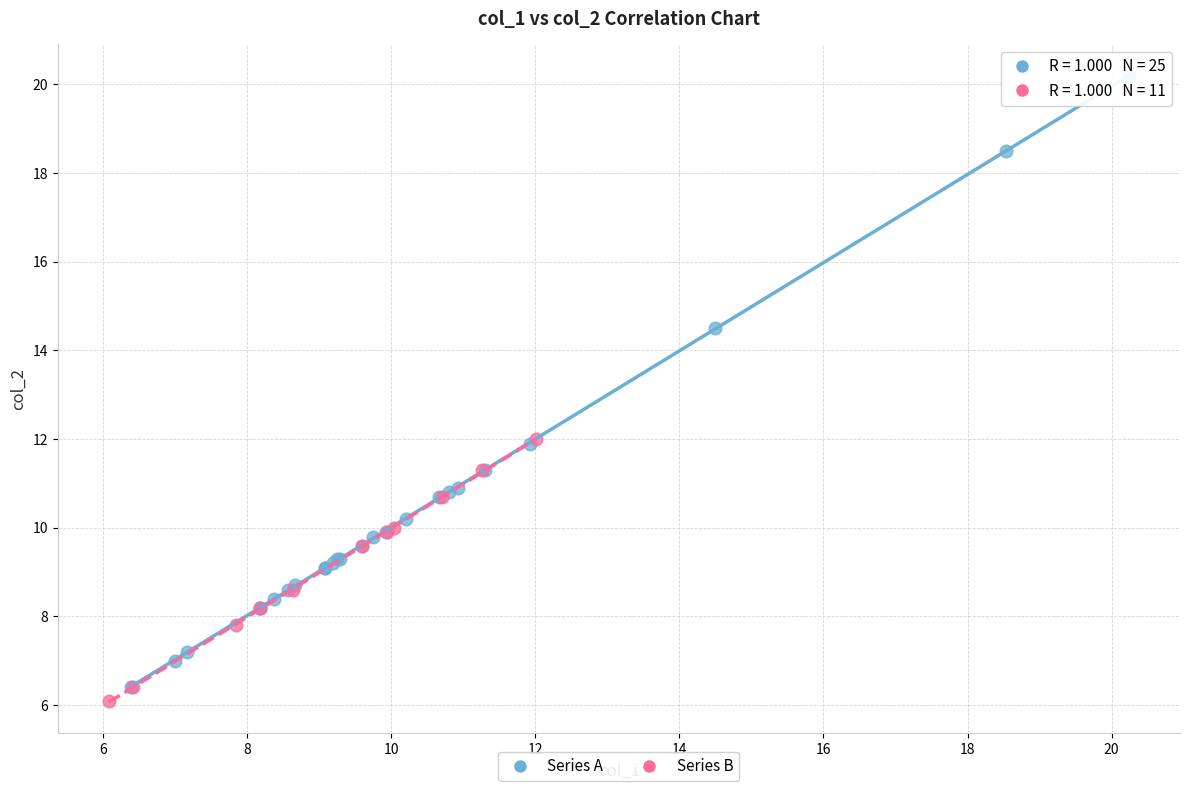

Which series contains the highest Y value?

Series A